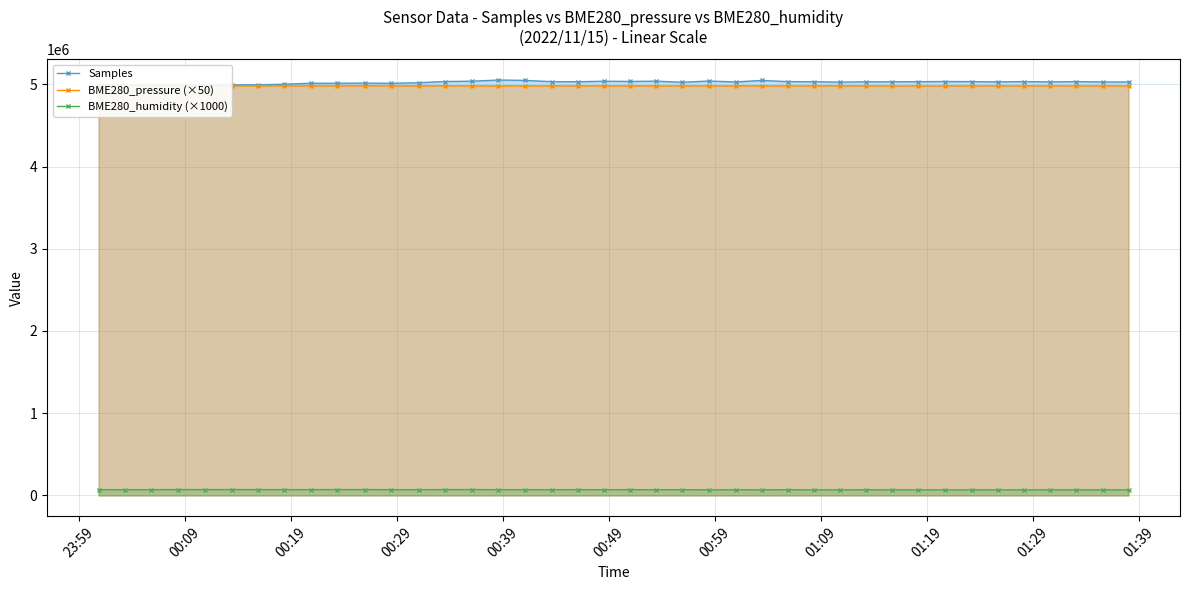

Which series has the largest total across all categories?

Samples